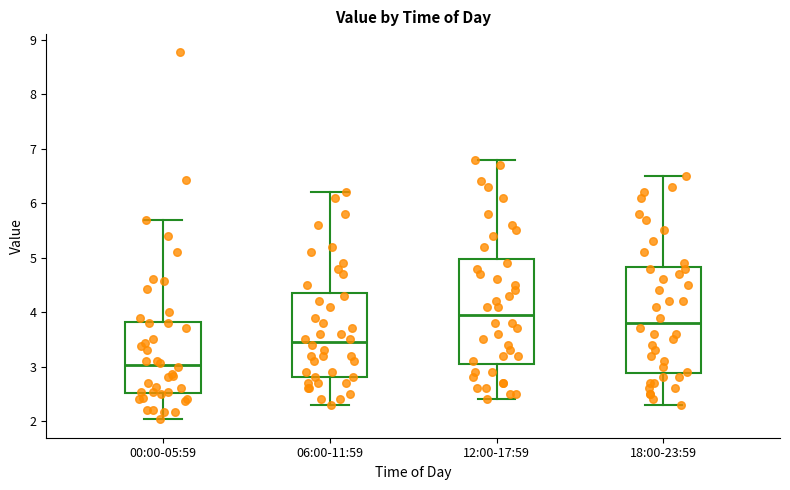

Which box has the lowest median line?

00:00-05:59